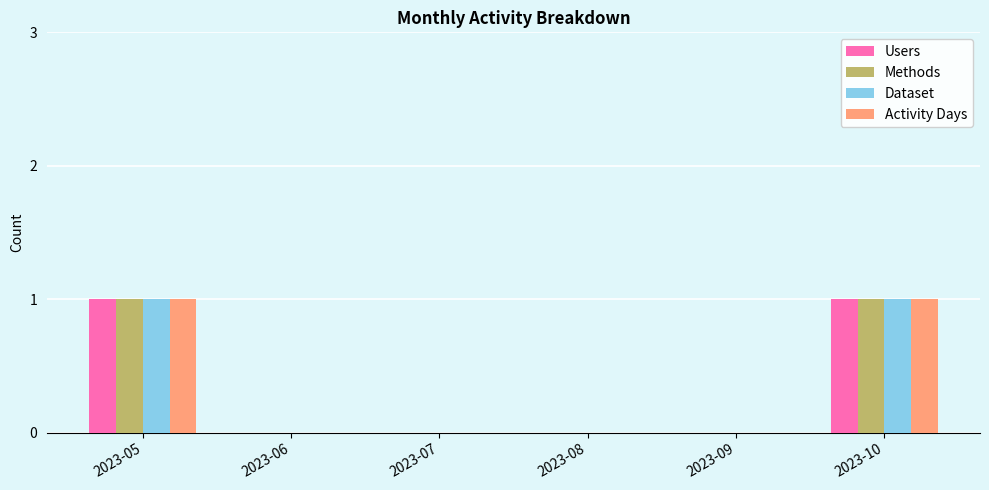

Is it true that Methods equals -1 at 2023-07?

False